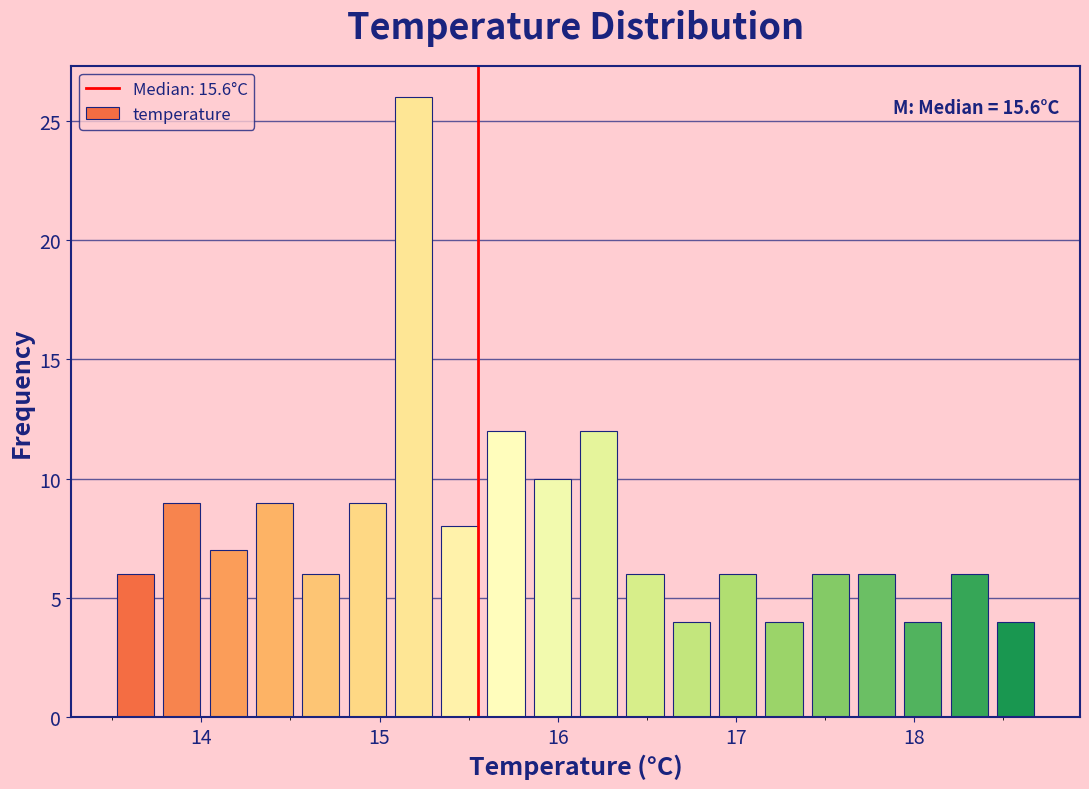

Around what value on the x-axis is the tallest bar? Give the approximate position of its centre, as read against the axis.

15.2